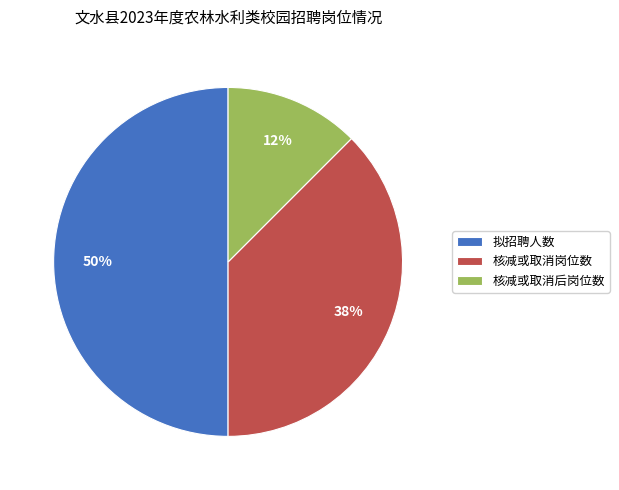

To the nearest percent, what is the average slice percentage?

33%